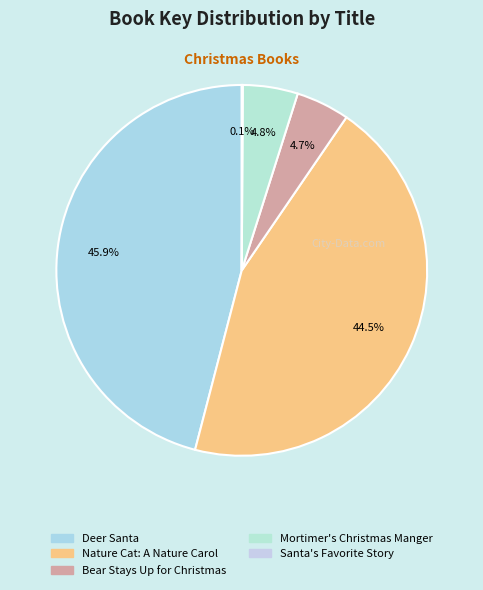

To the nearest percent, what is the difference between the Mortimer's Christmas Manger and Santa's Favorite Story slice percentages?

5%